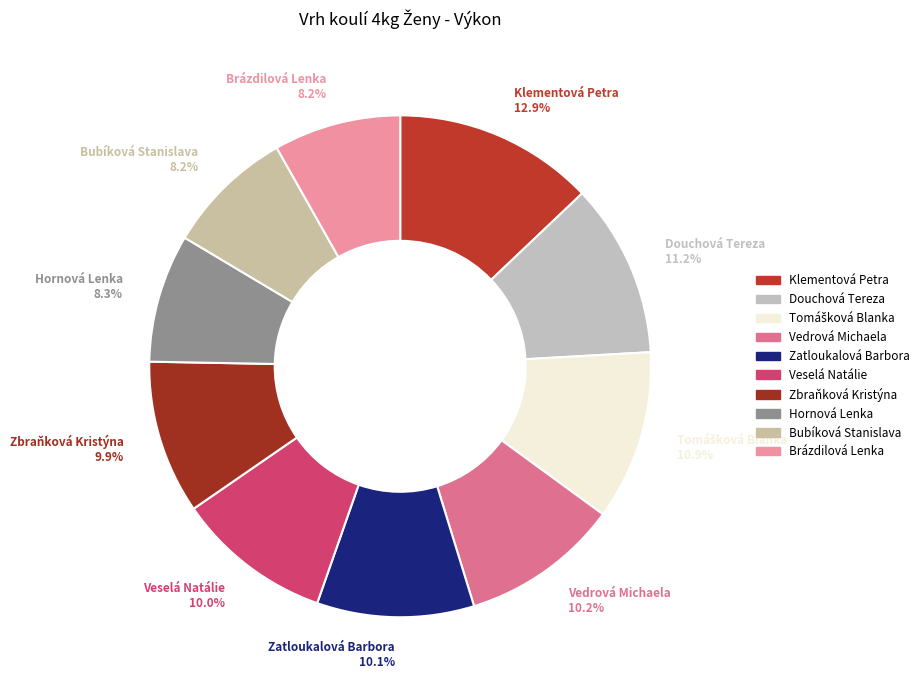

Between Veselá Natálie and Klementová Petra, which is larger?

Klementová Petra